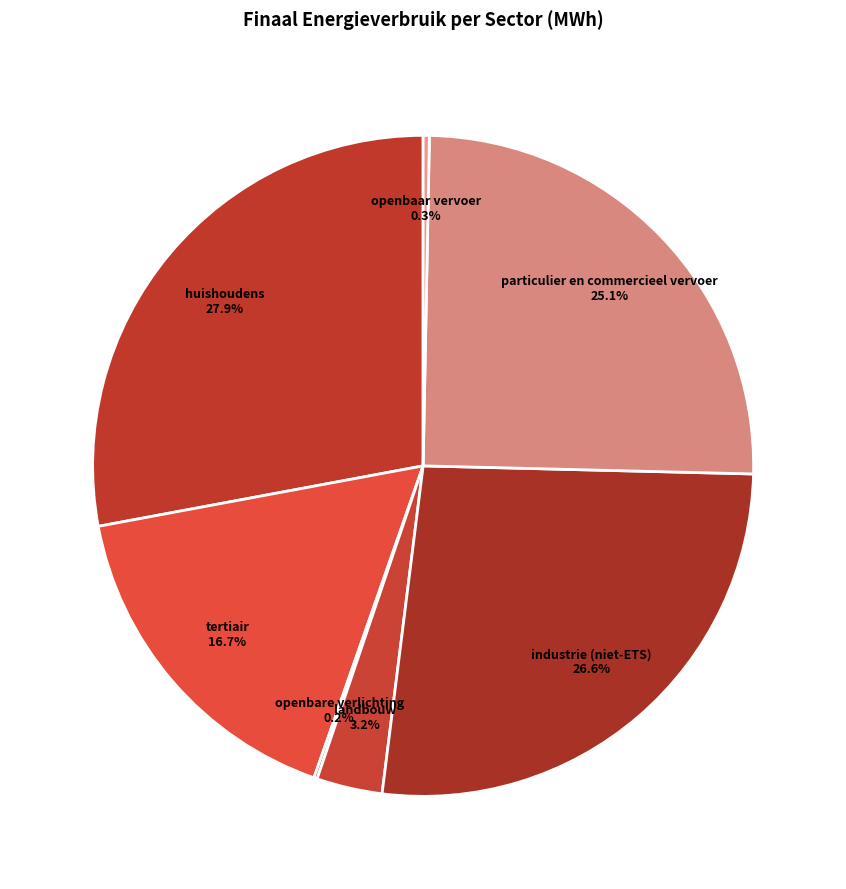

Which has a higher value, openbaar vervoer or landbouw?

landbouw